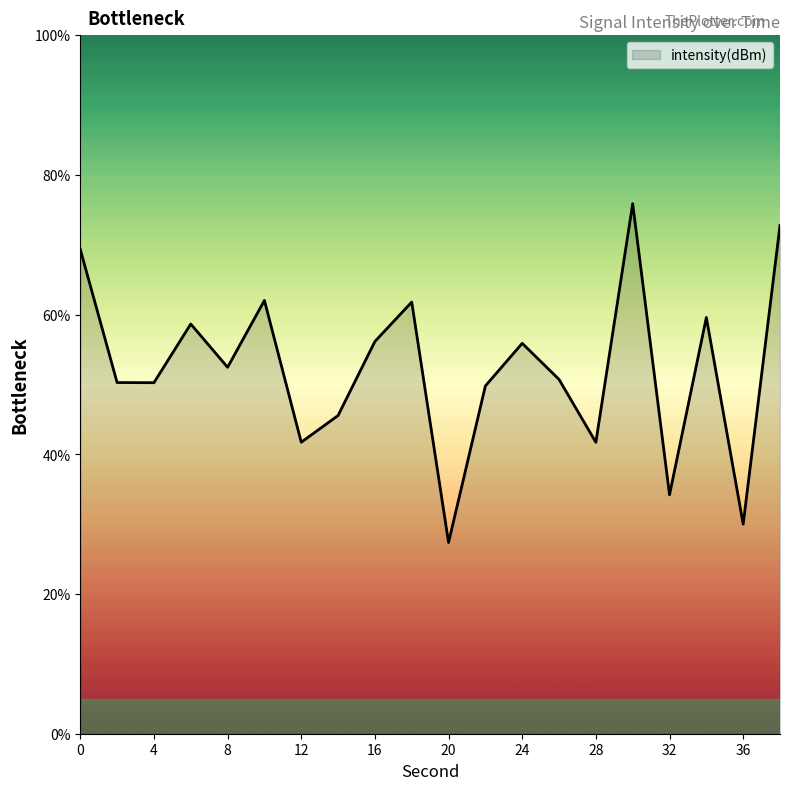

What is the difference between the maximum and minimum values?

48.5